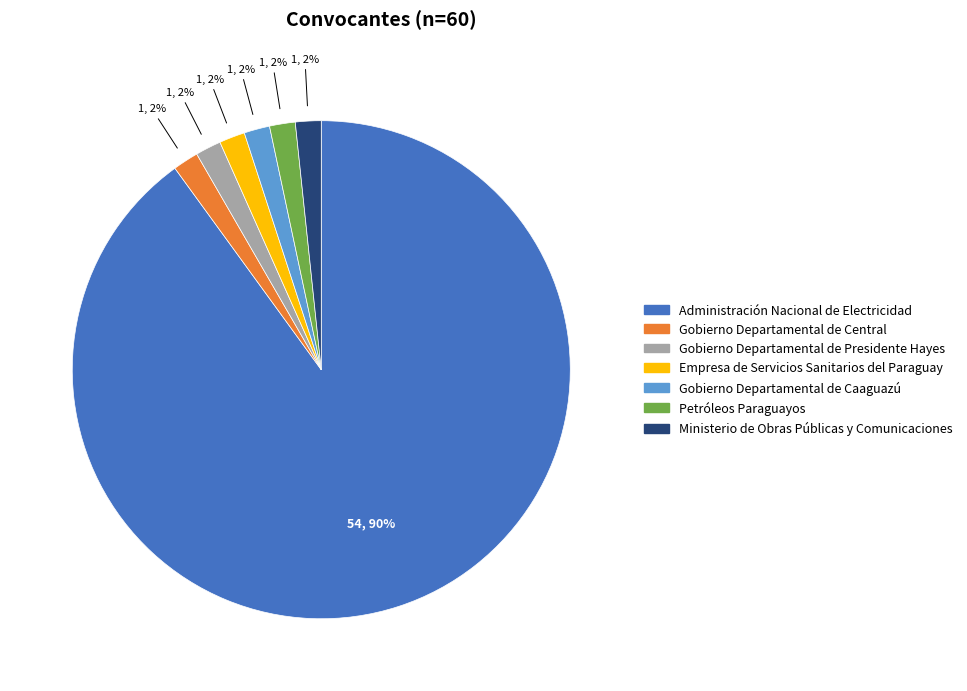

Is there any slice that represents more than half of the pie?

Yes